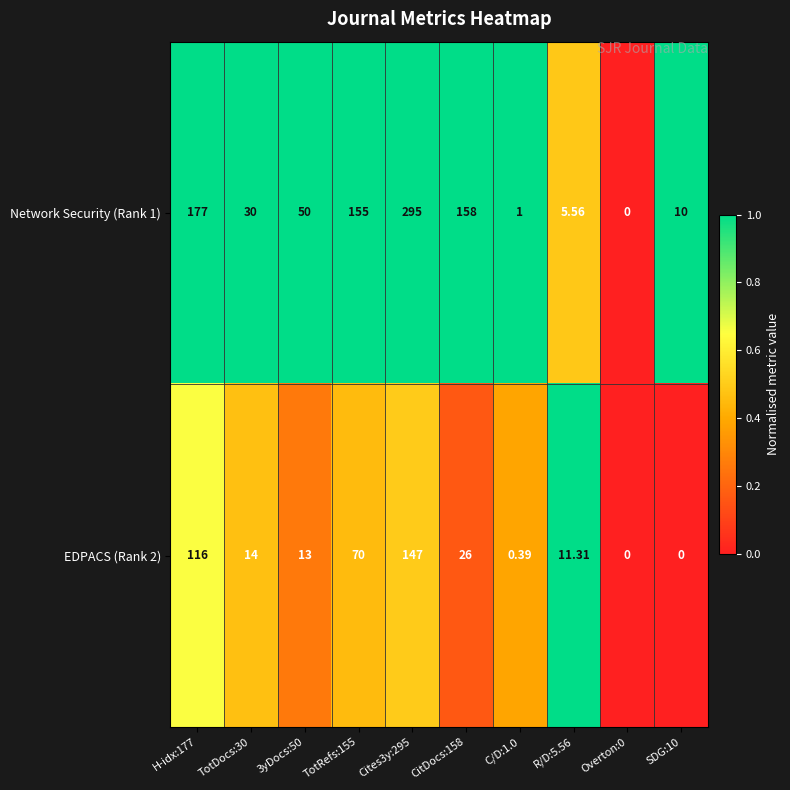

How many categories are shown in the chart?

10